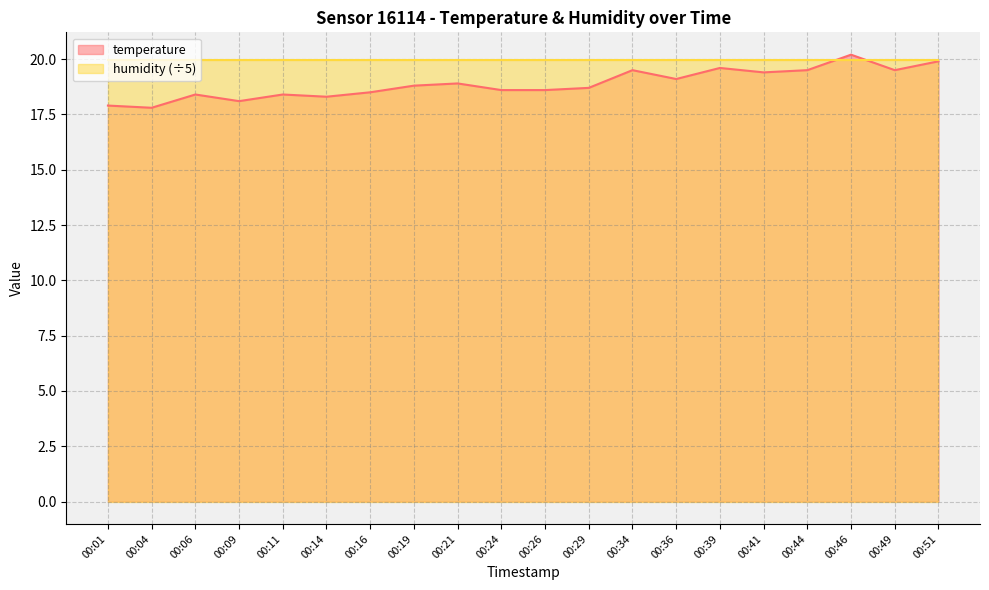

Is it true that the value at 00:21 is 18.9?

True